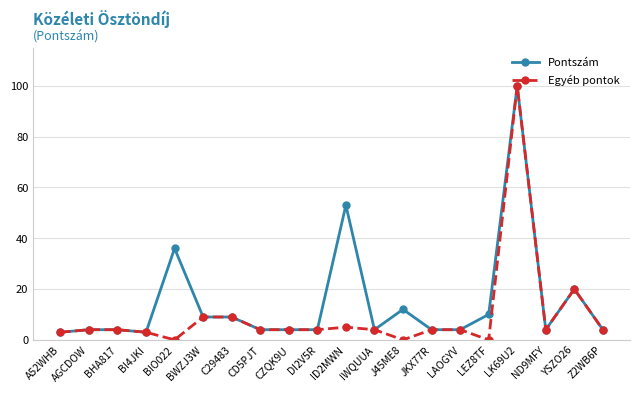

The value of Pontszám at C29483 is 9. True or false?

True